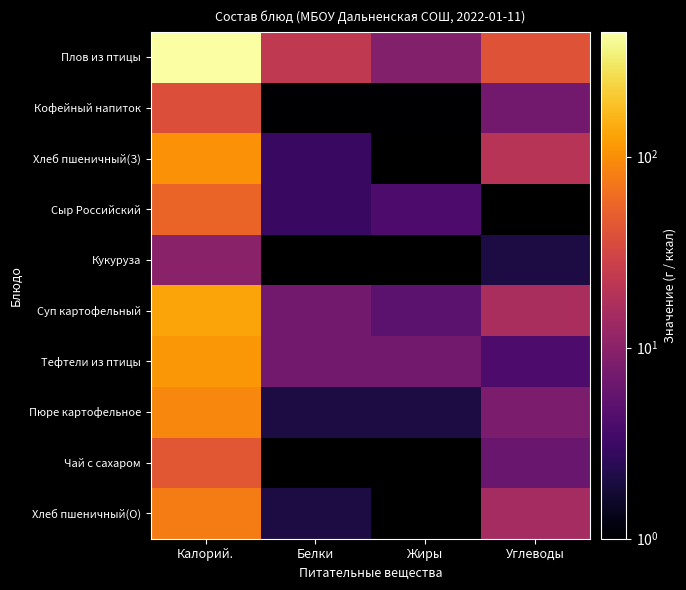

Which series has the largest total across all categories?

Плов из птицы